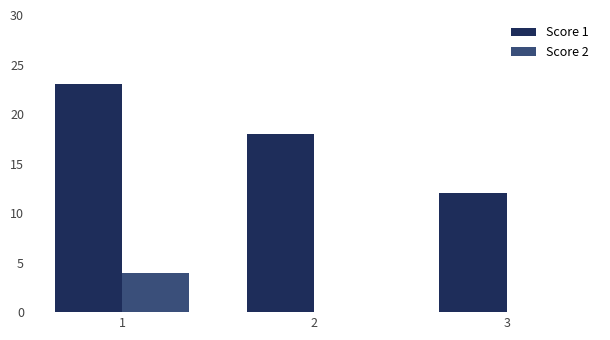

What is the sum of all Score 2 values?

4